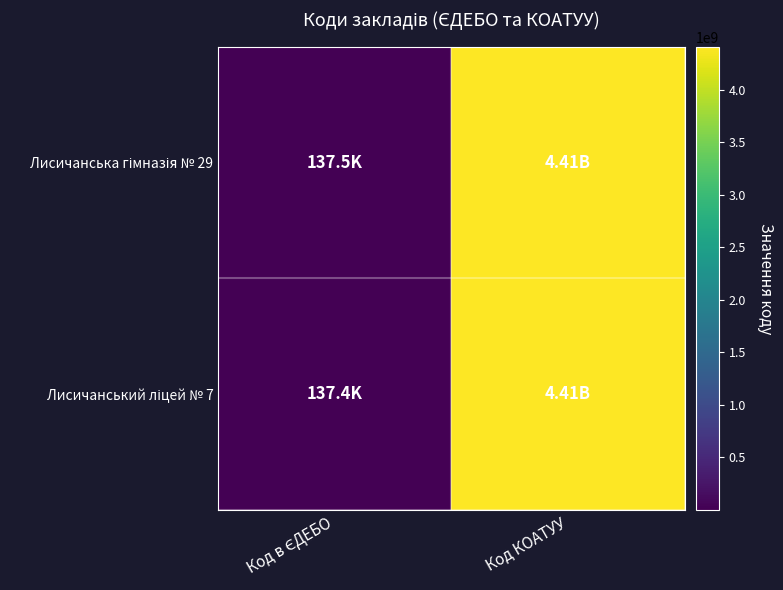

What is the spread (max minus min) of values at Код в ЄДЕБО?

50